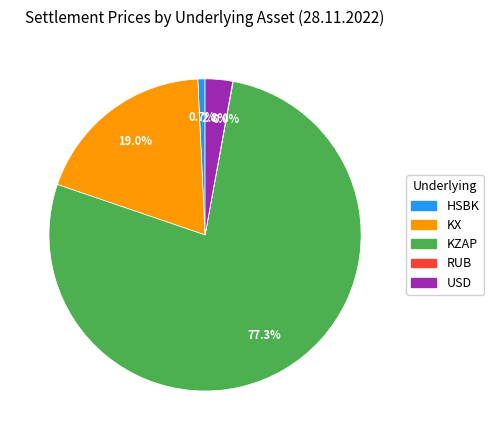

Does HSBK account for over 50% of the chart?

No